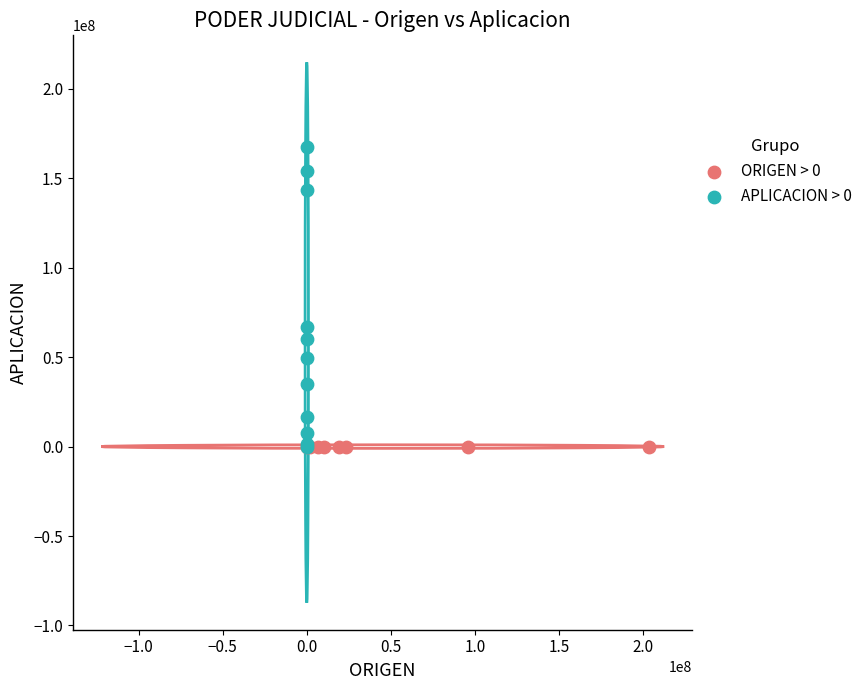

Which series reaches the maximum Y coordinate?

APLICACION > 0